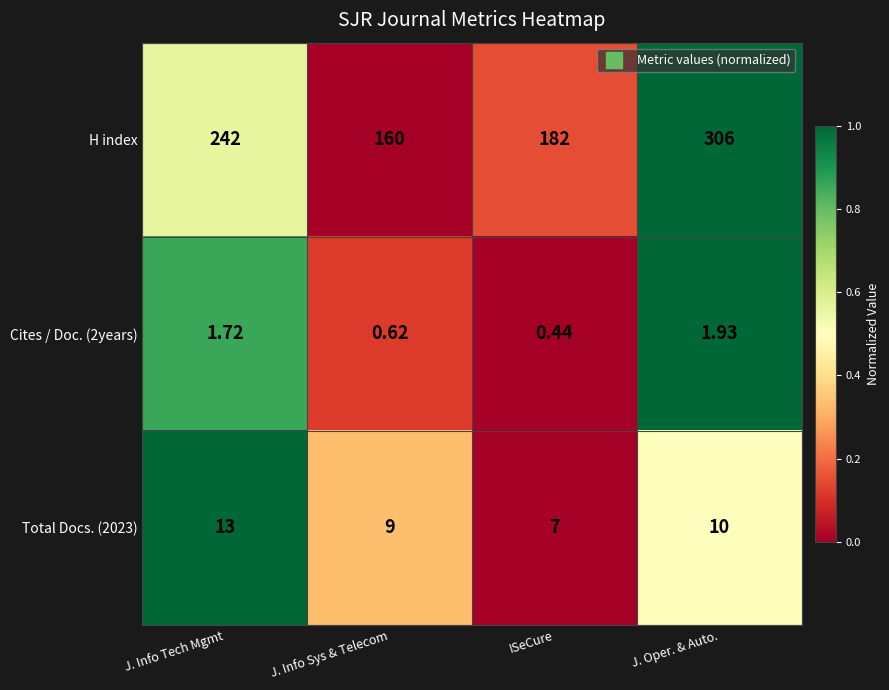

Between J. Info Sys & Telecom and J. Oper. & Auto., which series saw the biggest shift?

H index